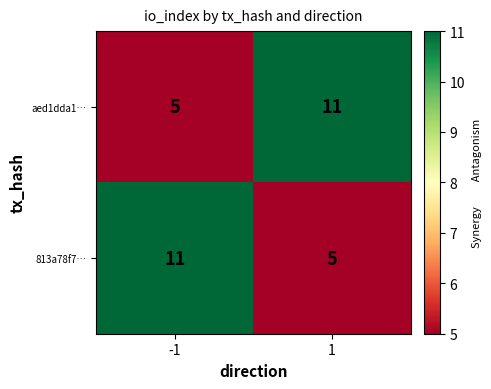

What is the difference between the maximum and minimum values in the 813a78f7… series?

6